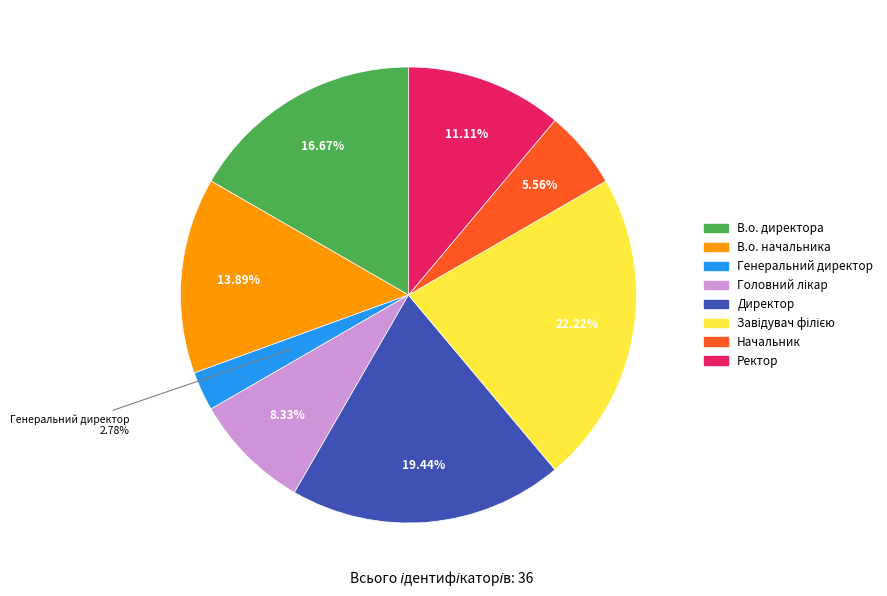

How much of the chart is everything except Генеральний директор?

97.2%